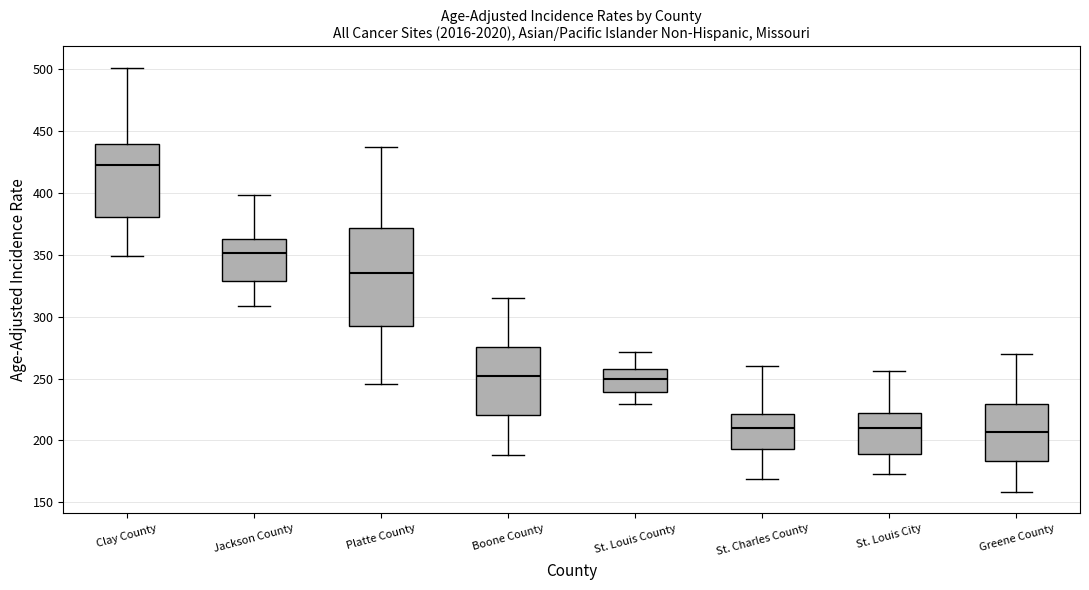

Which box has the highest median line?

Clay County